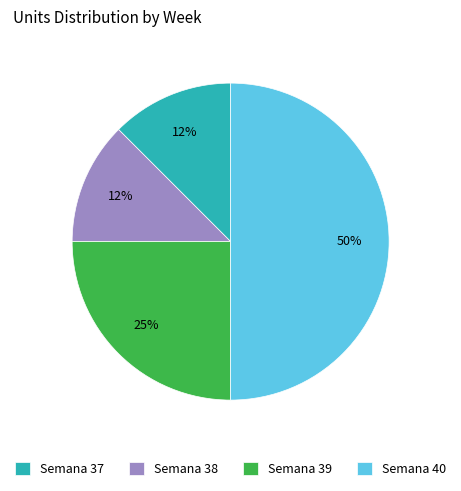

To the nearest percent, what is the average slice percentage?

25%